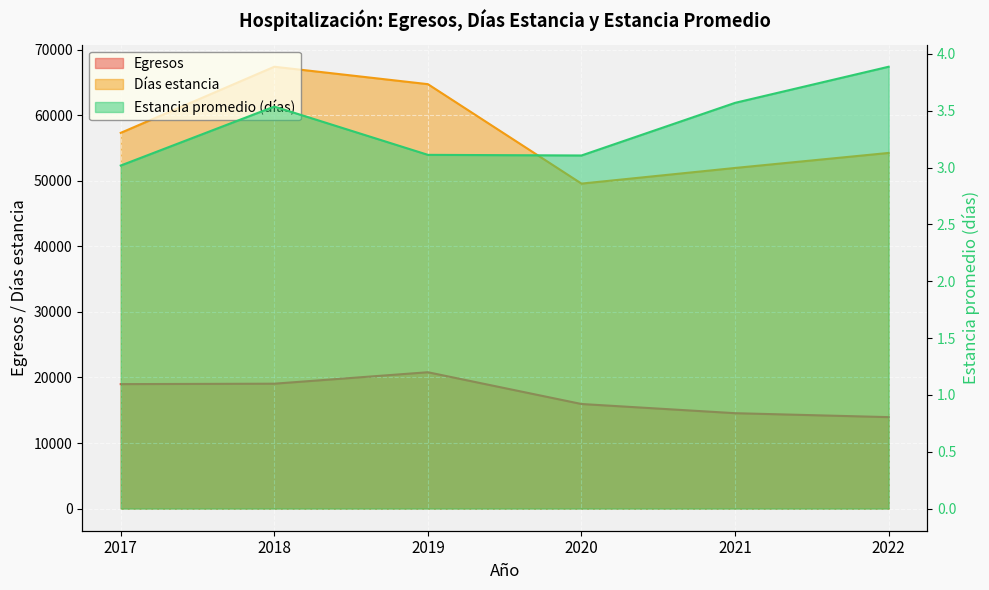

Reading left to right, what are all the values shown in this chart?

Egresos: 2017=18983.0	2018=19049.0	2019=20795.0	2020=15952.0	2021=14551.0	2022=13951.0
Días estancia: 2017=57294.0	2018=67375.0	2019=64717.0	2020=49556.0	2021=51941.0	2022=54232.0
Estancia promedio (días): 2017=3.0	2018=3.5	2019=3.1	2020=3.1	2021=3.6	2022=3.9